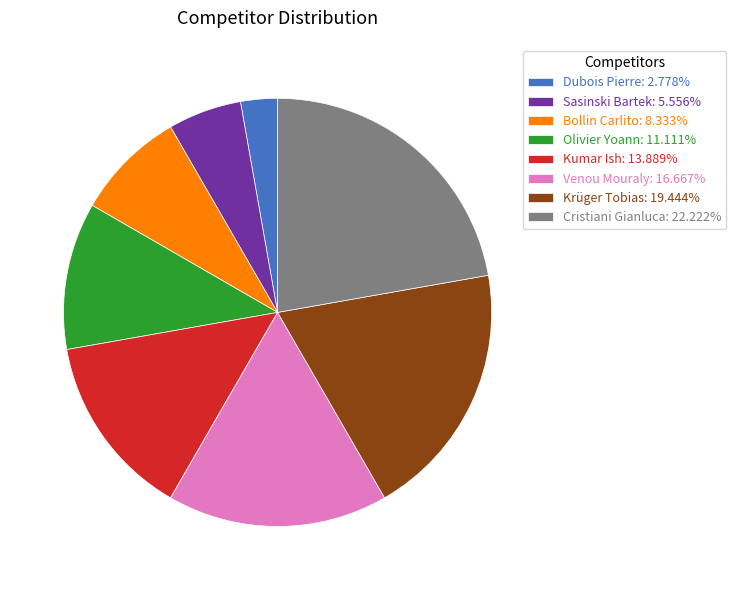

Rank the categories by value from lowest to highest.

Dubois Pierre, Sasinski Bartek, Bollin Carlito, Olivier Yoann, Kumar Ish, Venou Mouraly, Krüger Tobias, Cristiani Gianluca